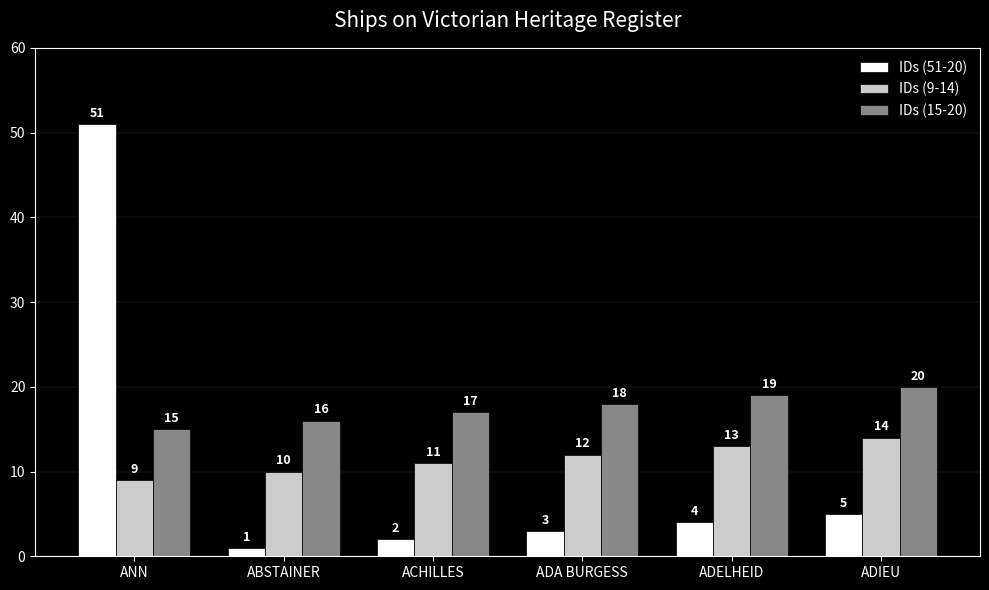

Reading left to right, transcribe all the data shown in this chart.

IDs (51-20): 51	1	2	3	4	5
IDs (9-14): 9	10	11	12	13	14
IDs (15-20): 15	16	17	18	19	20